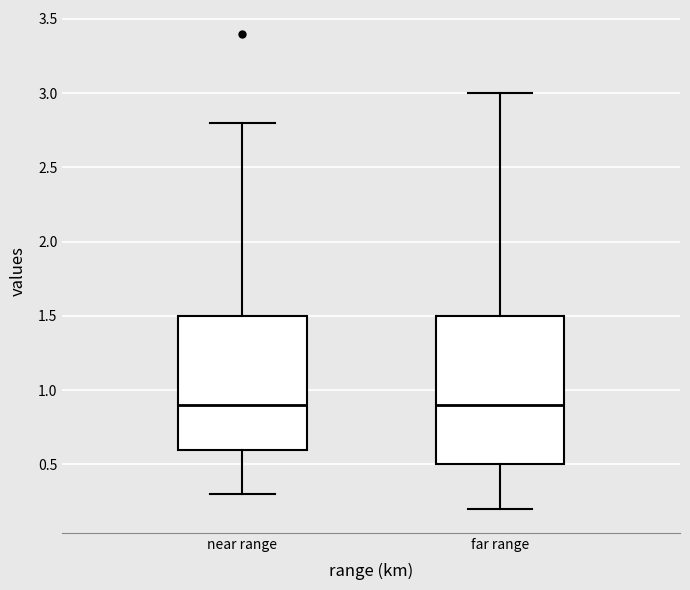

Reading left to right, transcribe this box plot: for each box, give where its median line is, the range the box spans, and where its two whiskers end, as read against the y-axis. The values are not printed on the chart, so give them approximately, as read against the axis.

near range: median 0.9, box 0.6 to 1.5, whiskers 0.3 to 2.8
far range: median 0.9, box 0.5 to 1.5, whiskers 0.2 to 3.0